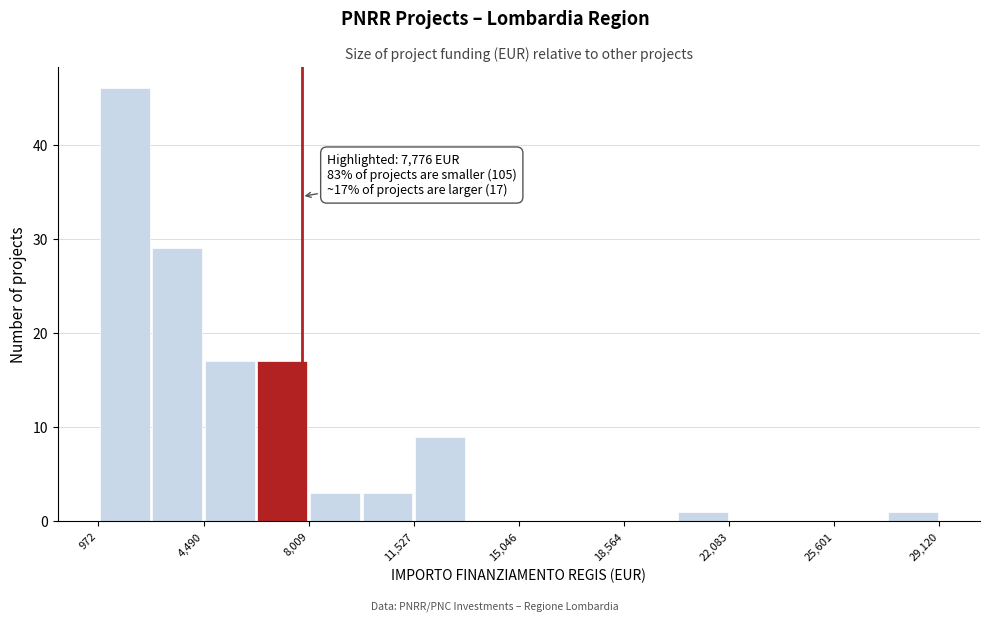

Around what value on the x-axis is the tallest bar? Give the approximate position of its centre, as read against the axis.

2000